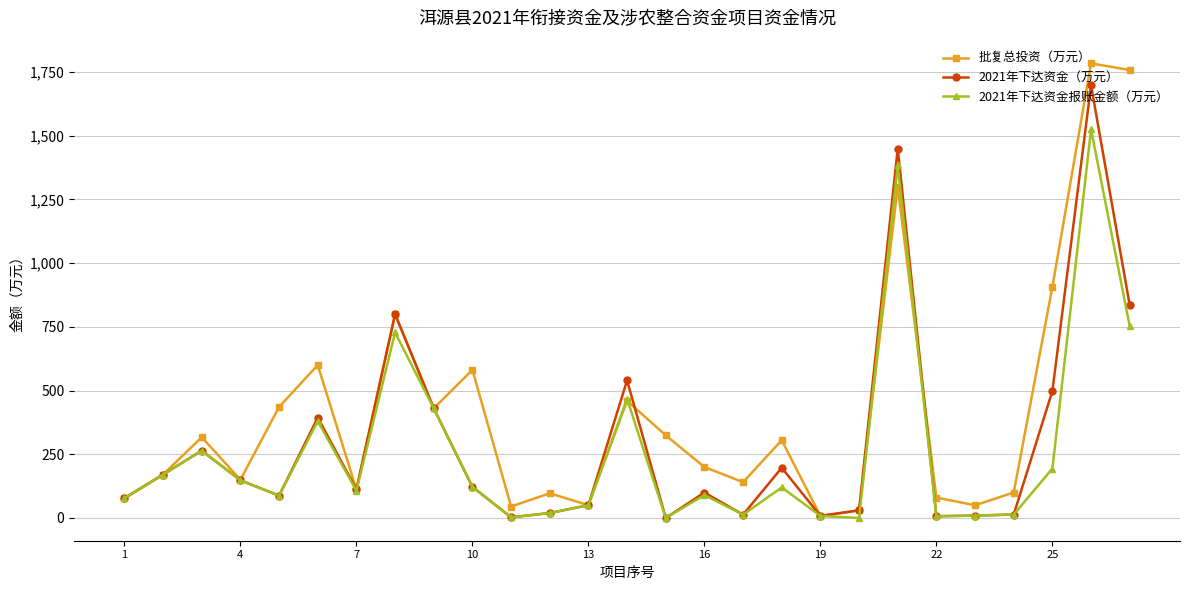

What is the highest value of the 2021年下达资金报账金额（万元） series?

1525.3